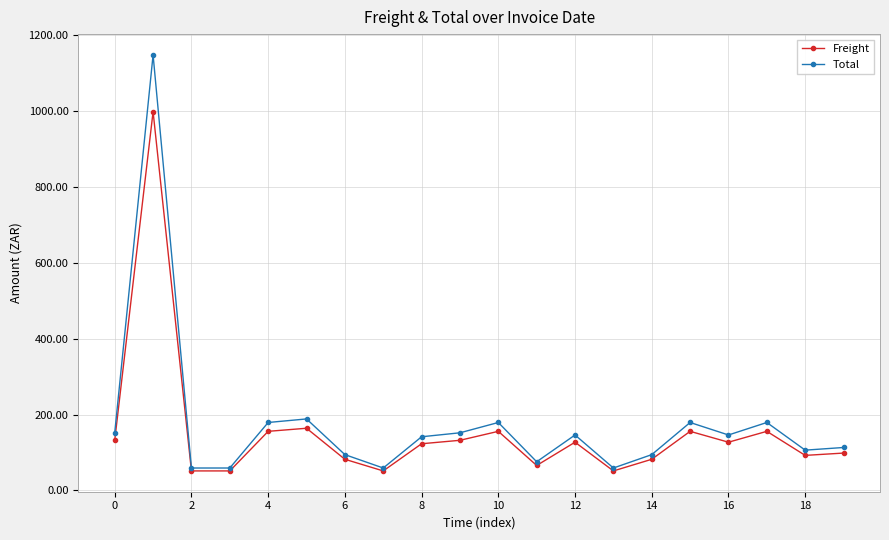

What is the maximum value for Freight?

998.9